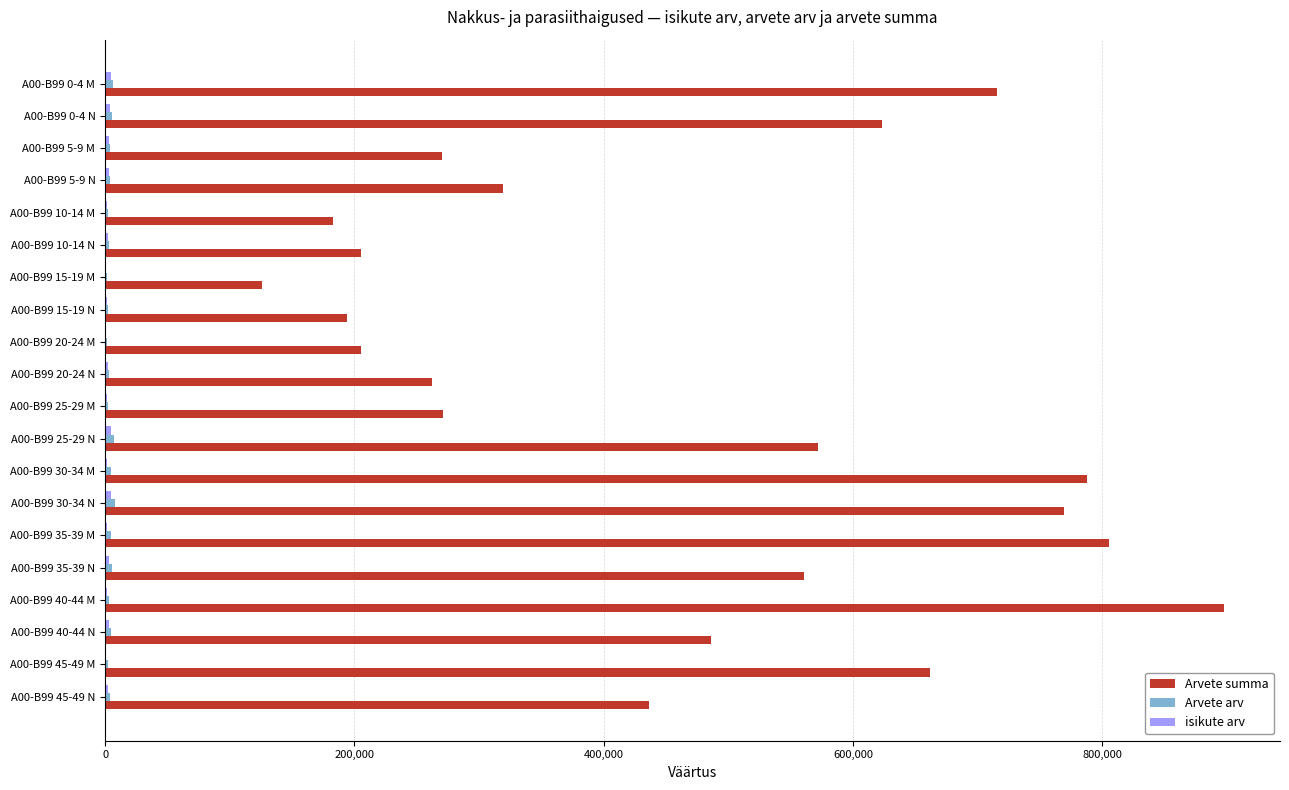

What is the sum of all Arvete summa values?

9351668.5